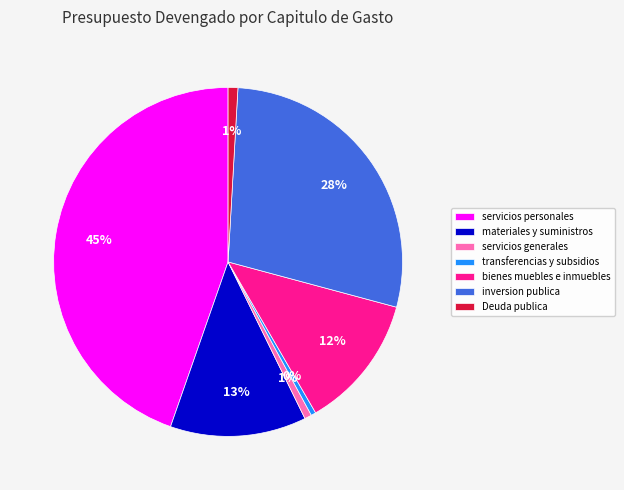

To the nearest percent, what is the average slice percentage?

14%